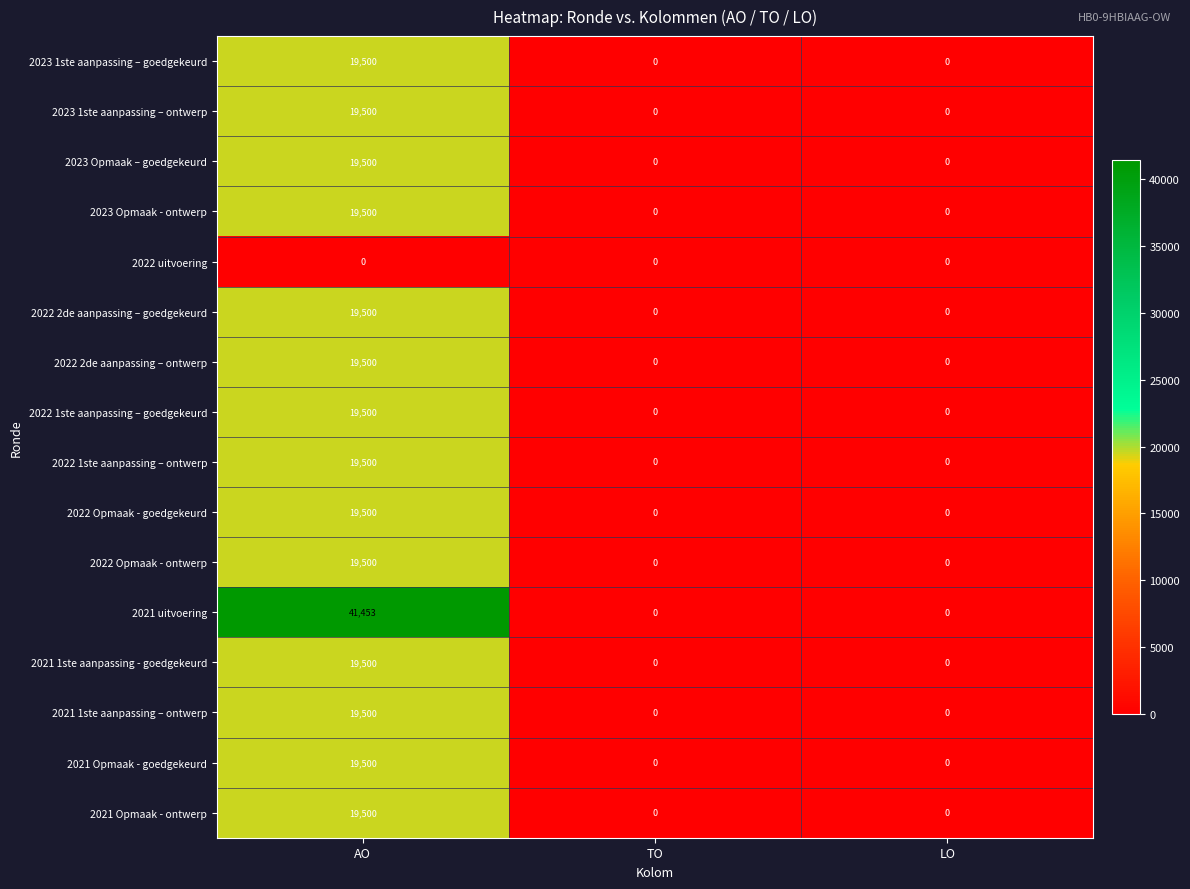

Which series has the largest total across all categories?

2021 uitvoering